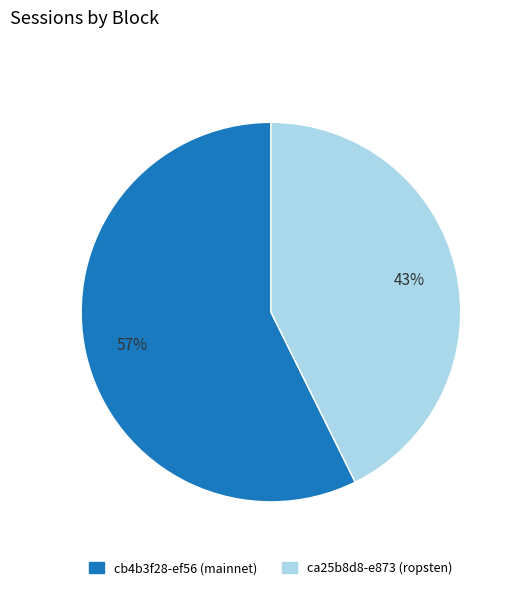

Is it true that ca25b8d8-e873 (ropsten) is 58% of the pie?

False